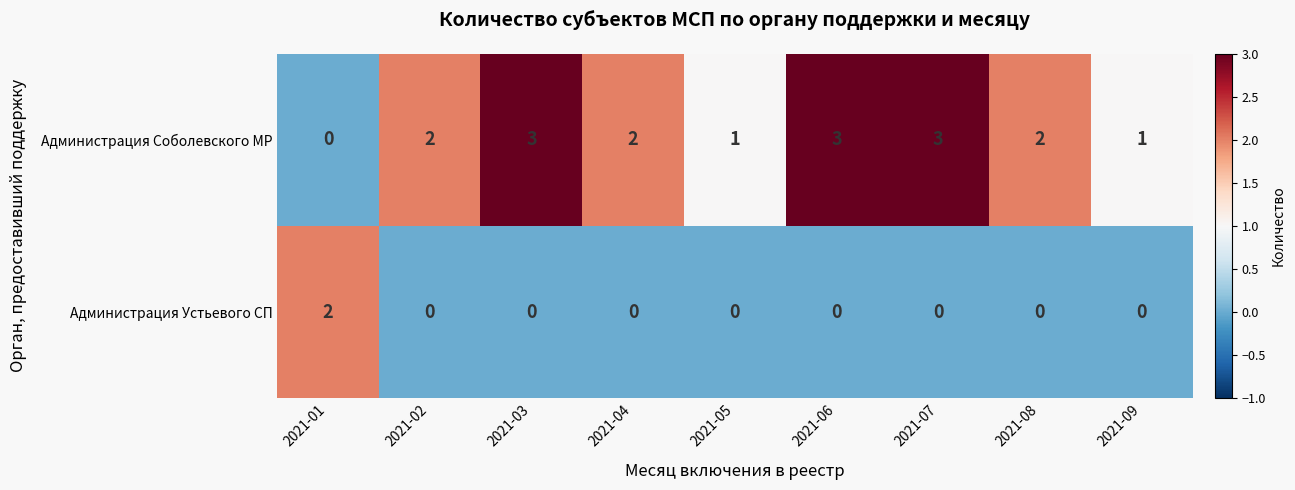

At how many categories does at least one series exceed 0?

9